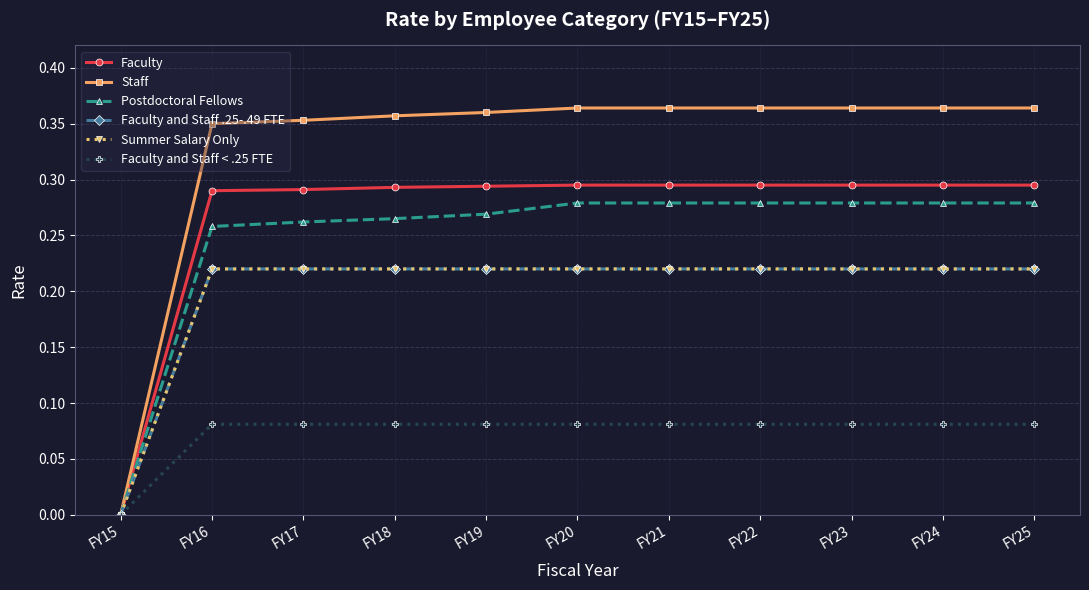

Does the chart have visible grid lines?

Yes